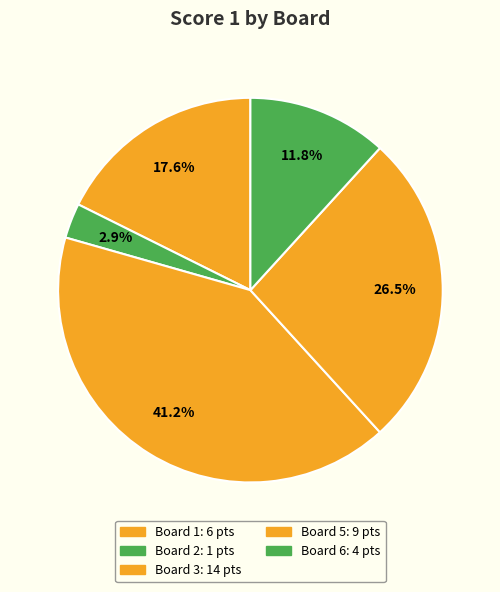

How many segments does this pie chart have?

5